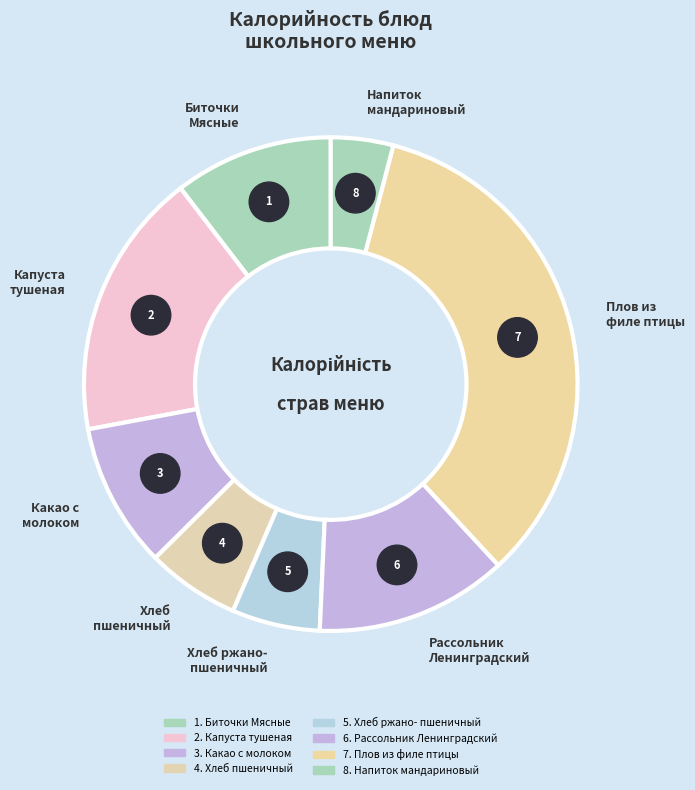

What percentage is the Биточки
Мясные slice, to the nearest percent?

10%